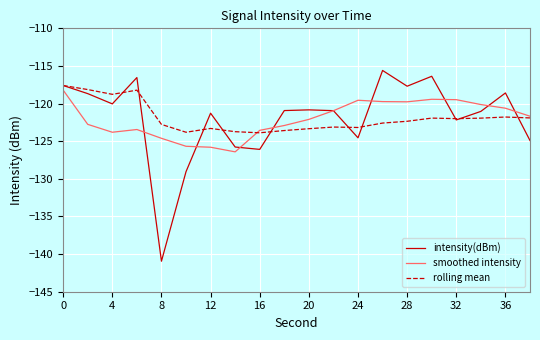

True or false: rolling mean and intensity(dBm) cross at least once.

True